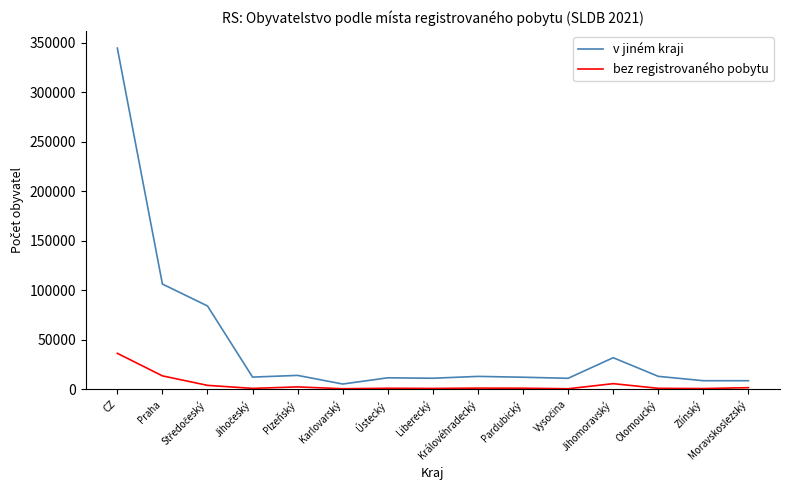

What are all the series names shown in the legend?

v jiném kraji, bez registrovaného pobytu